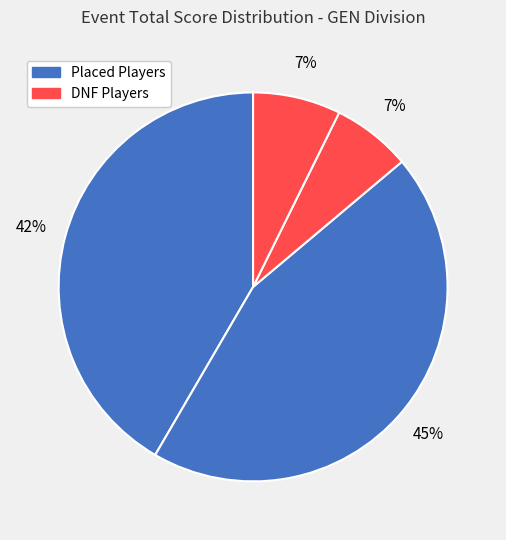

Is there any slice that represents more than half of the pie?

No